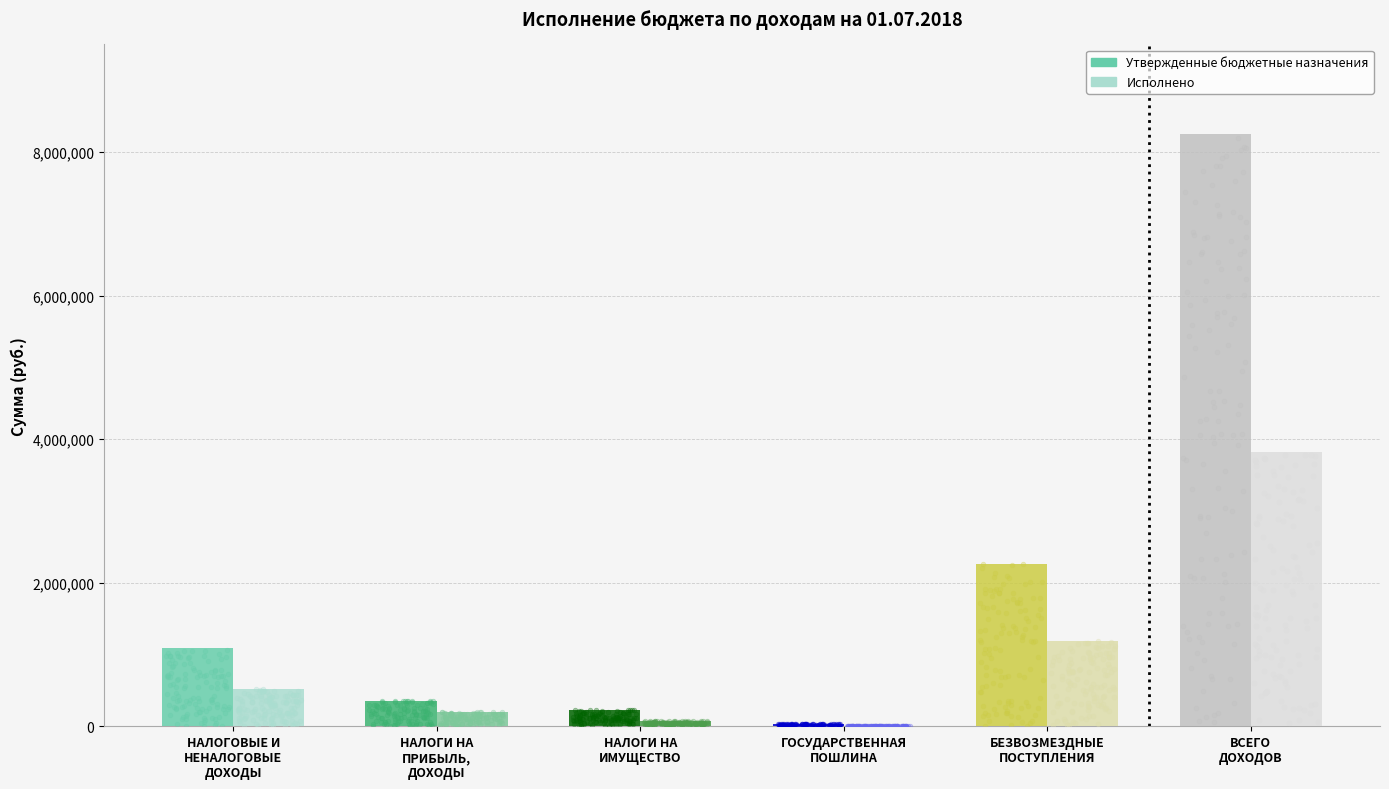

Which series contains the lowest Y value?

Исполнено